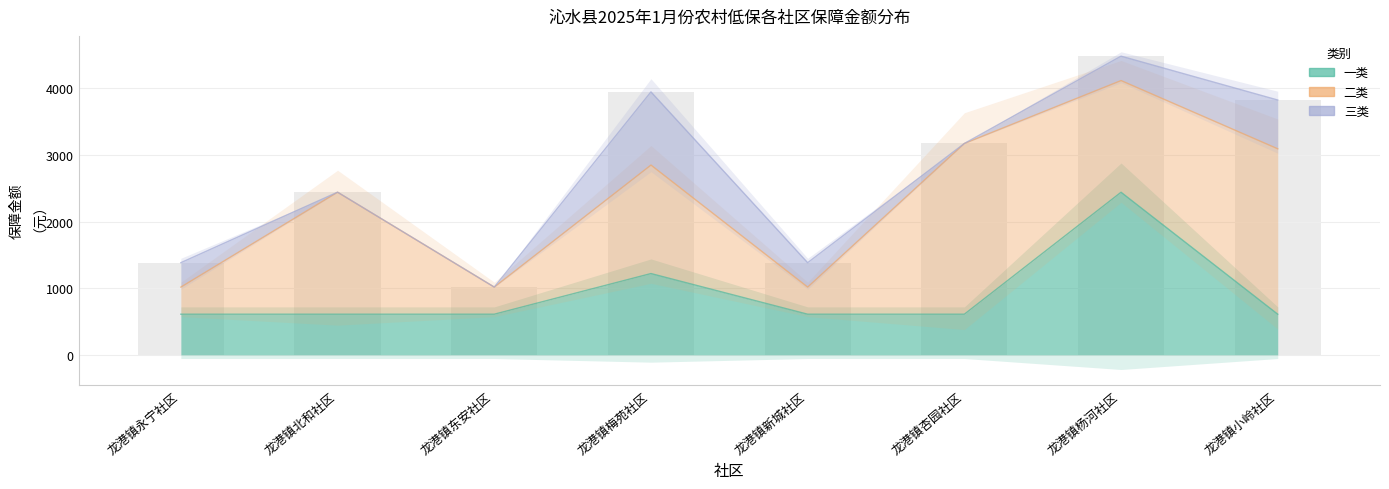

At how many categories does at least one series exceed 1746?

4